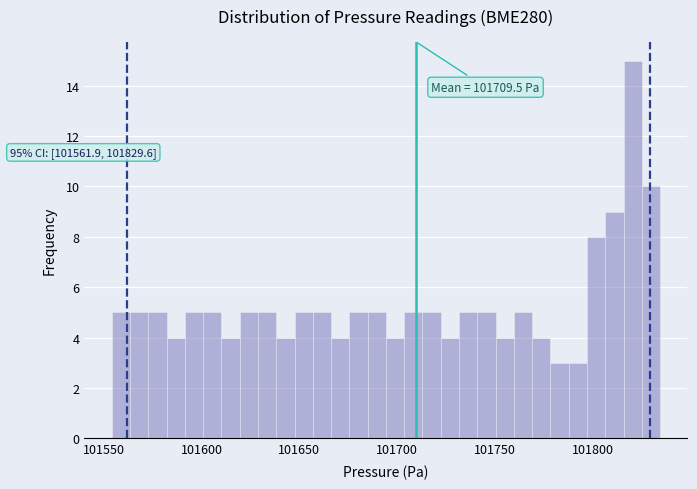

Read against the x-axis, roughly where is the centre of the tallest bar?

101820